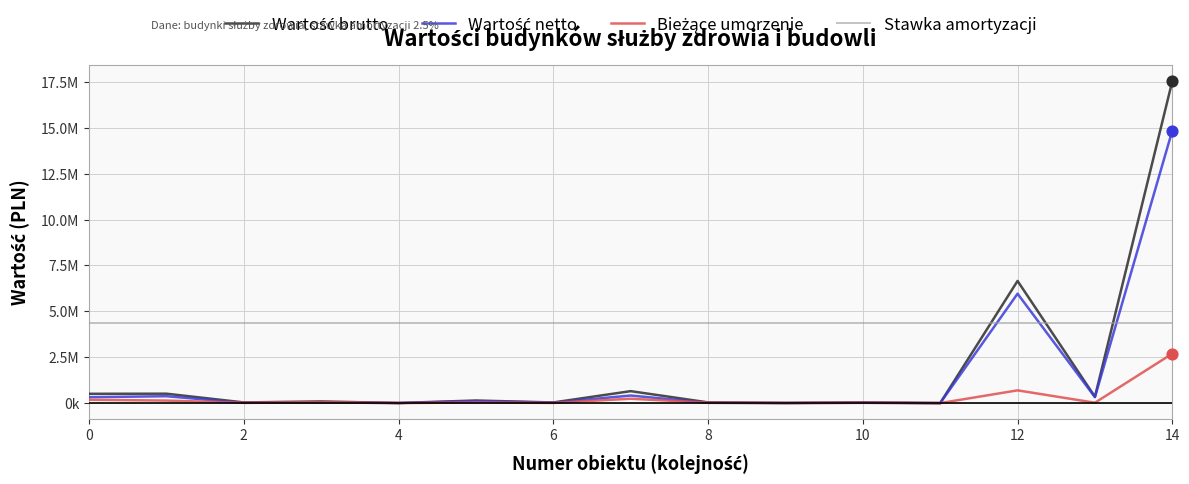

Which series has the largest total across all categories?

Stawka amortyzacji